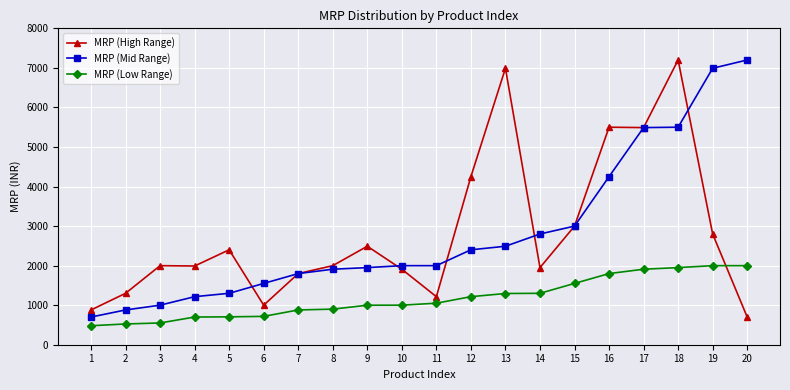

What is the minimum value for MRP (Low Range)?

480